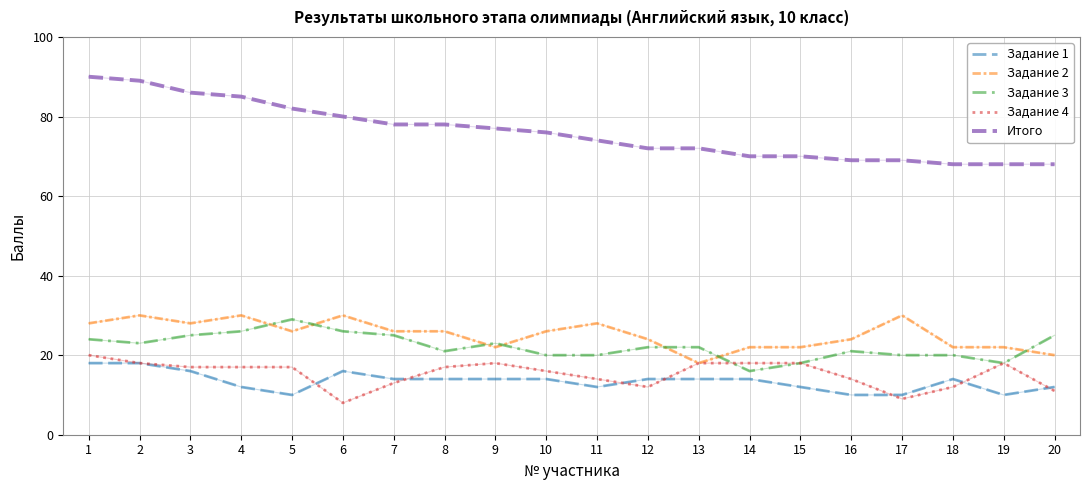

Which series has the largest total across all categories?

Итого